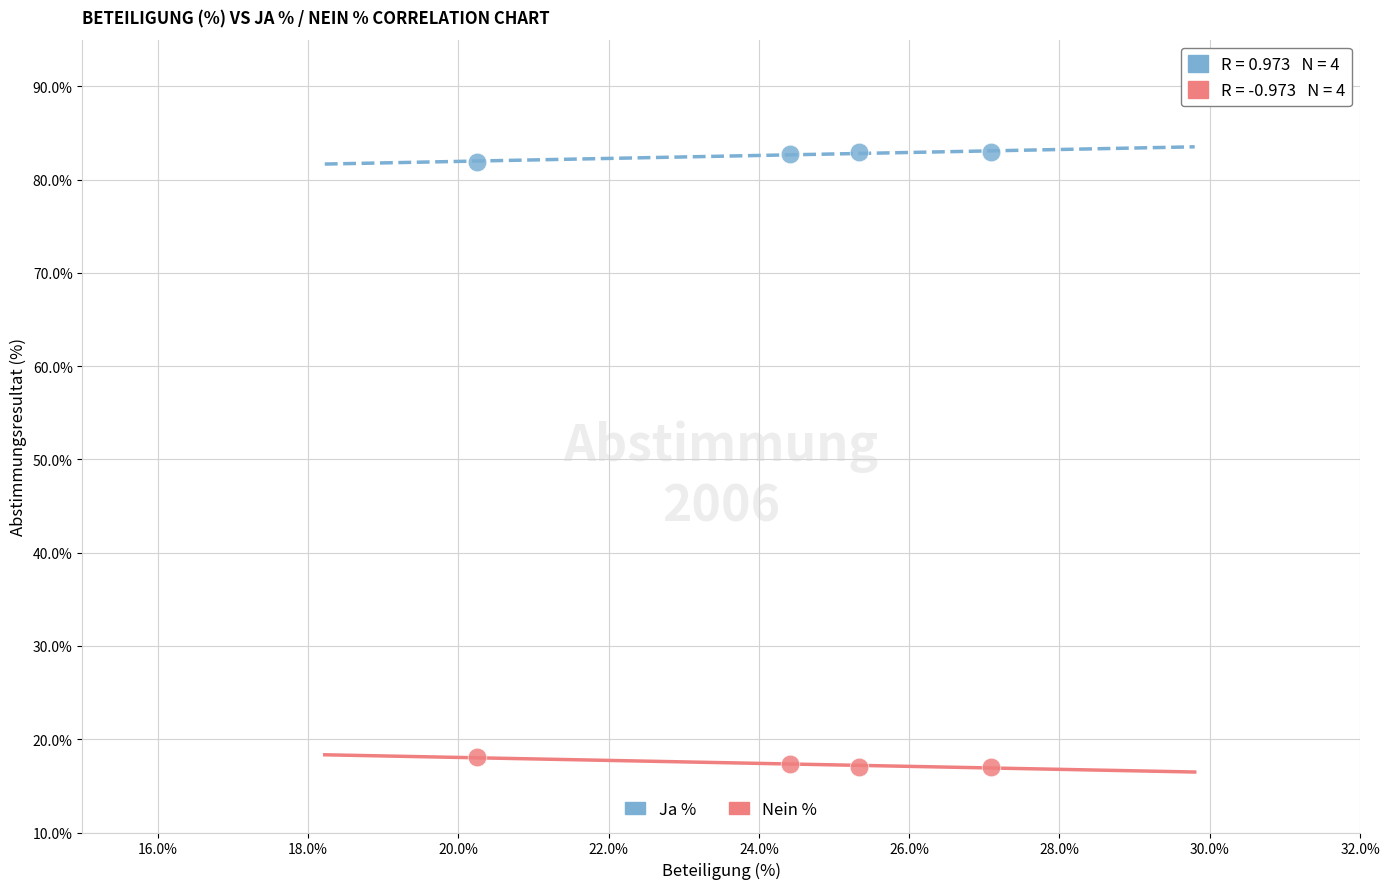

Which series reaches the minimum Y coordinate?

Nein %